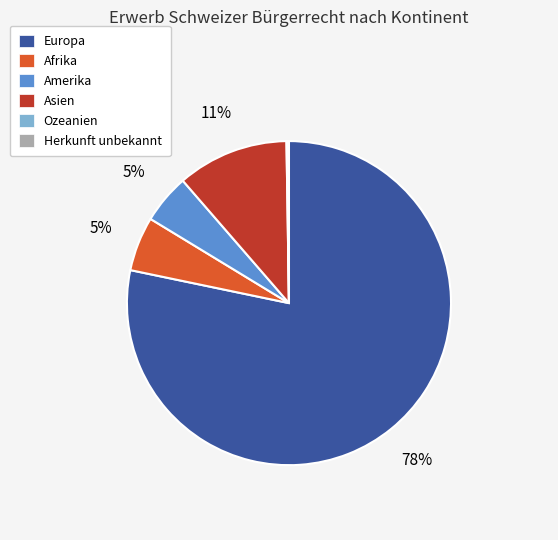

To the nearest percent, what is the combined percentage of Afrika and Amerika?

10%